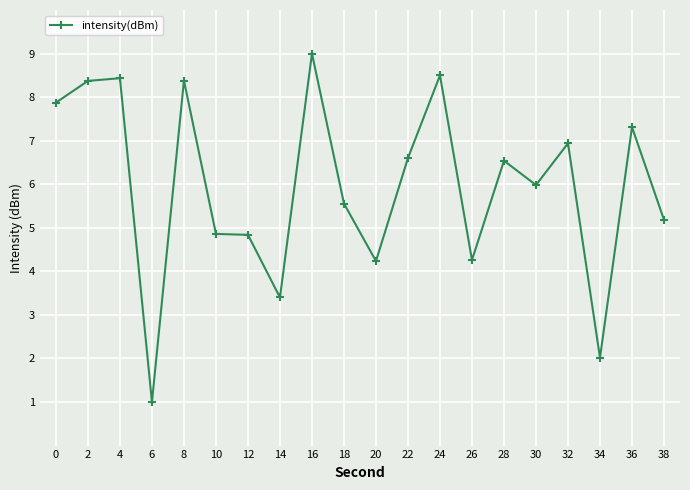

Count the number of data series in this chart.

1